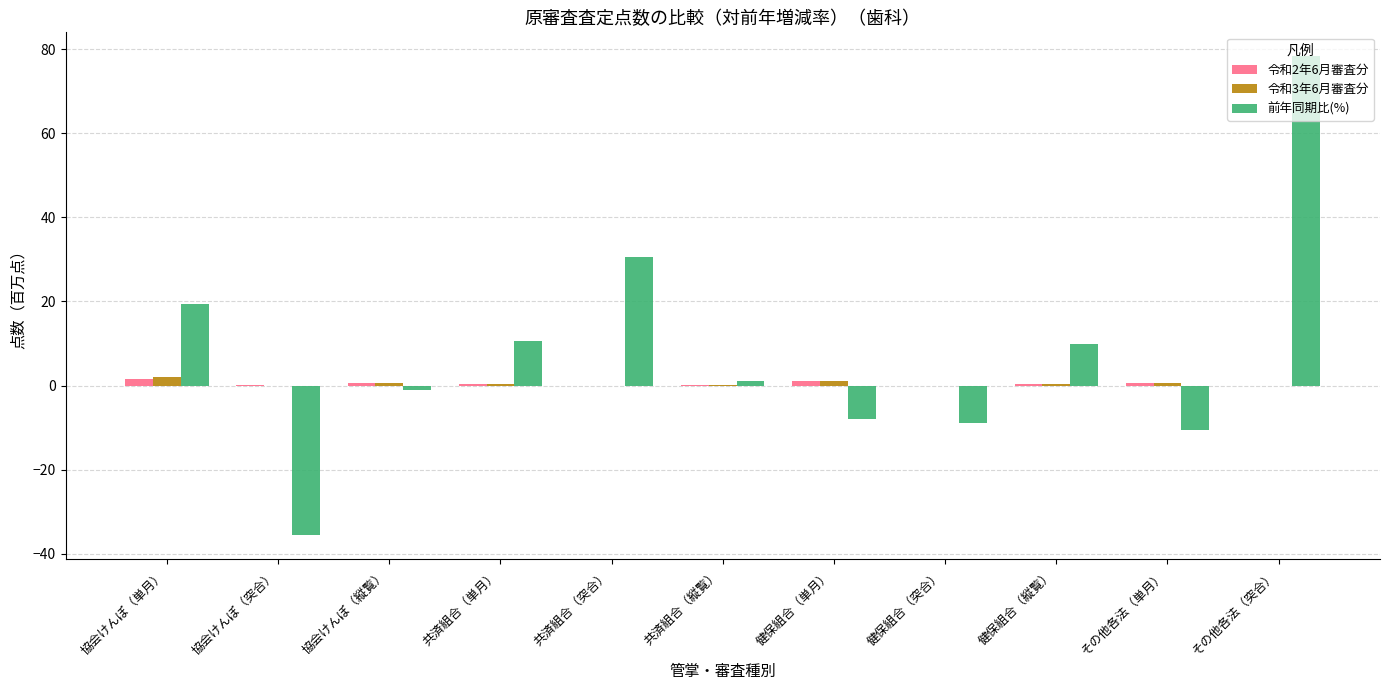

The value of 前年同期比(%) at 健保組合（突合） is -2.0. True or false?

False